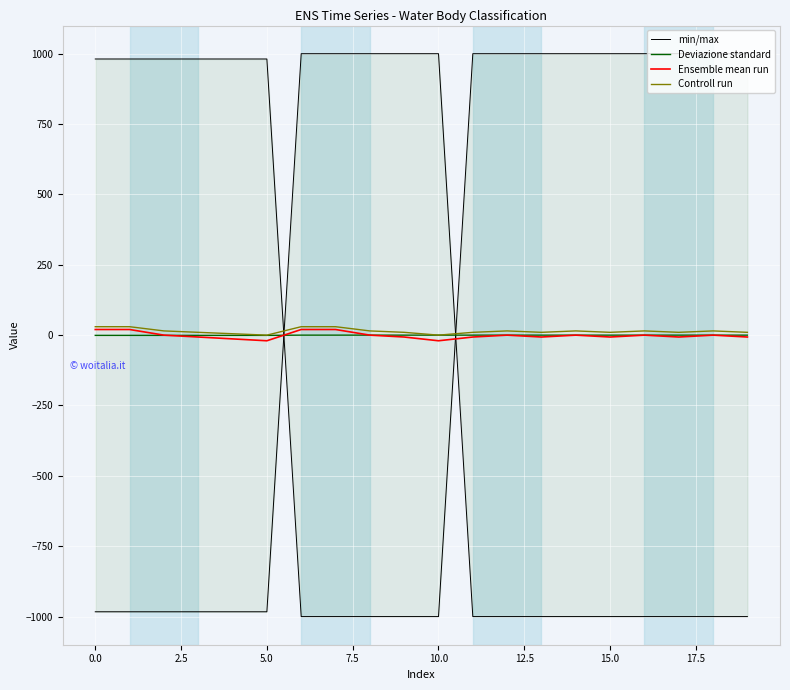

What position from the right is 0.0?

19